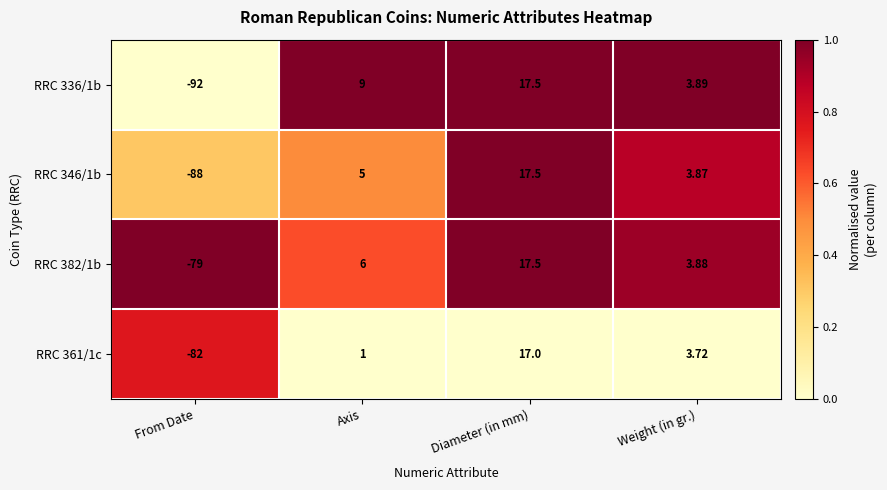

Where is RRC 382/1b nearest to the value -30?

Weight (in gr.)